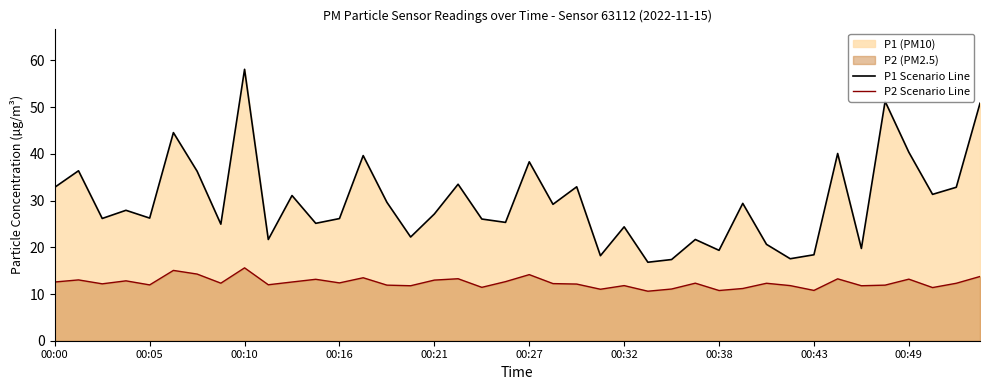

Does the chart have visible grid lines?

No